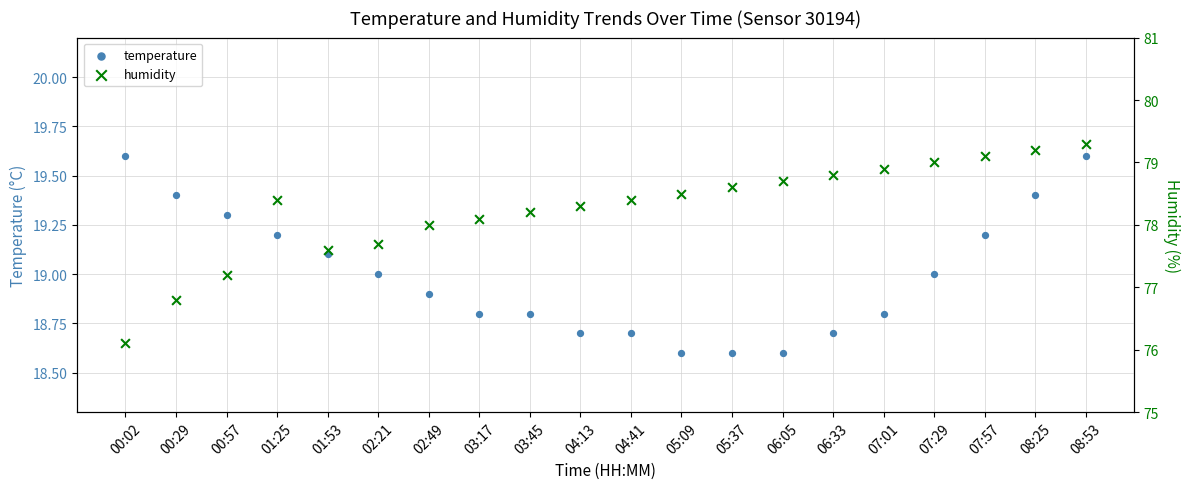

Which series reaches the maximum Y coordinate?

humidity